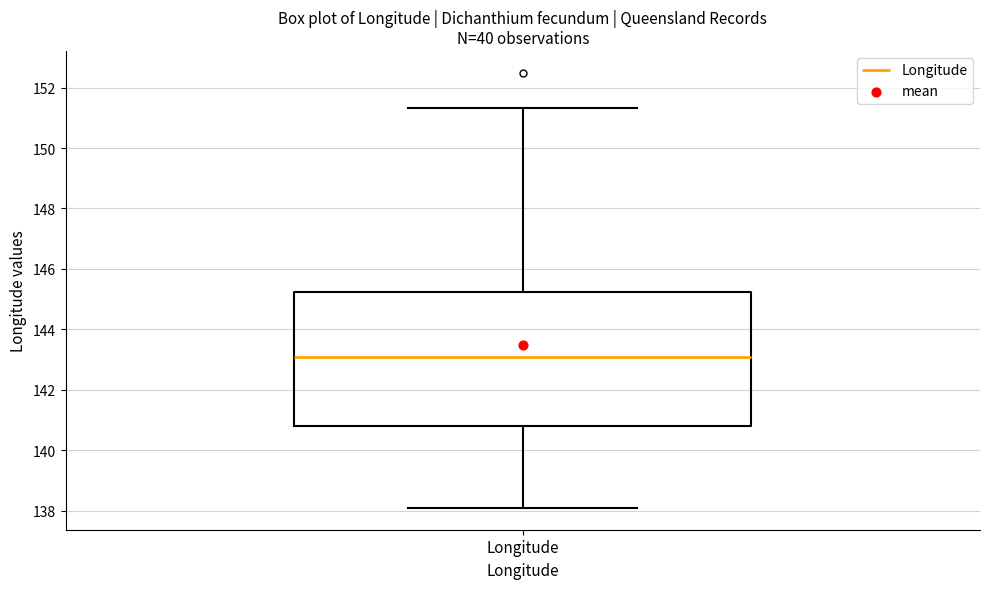

Transcribe this box plot: give where the median line is, the range the box spans, and where the two whiskers end, as read against the y-axis. The values are not printed on the chart, so give them approximately, as read against the axis.

median 143.0, box 140.8 to 145.2, whiskers 138.0 to 151.4